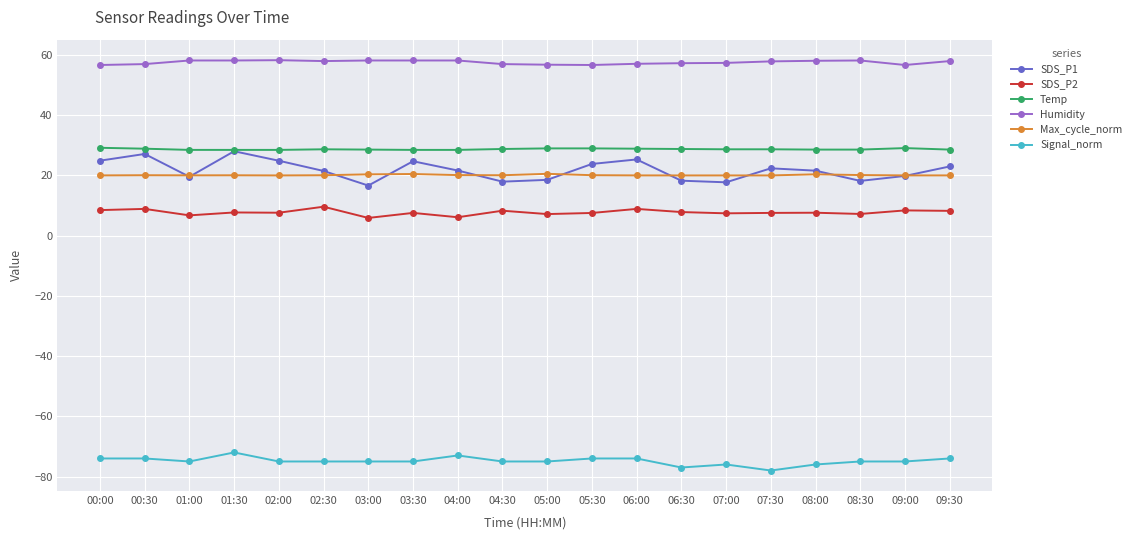

What is the difference between the maximum and minimum values in the Humidity series?

1.6